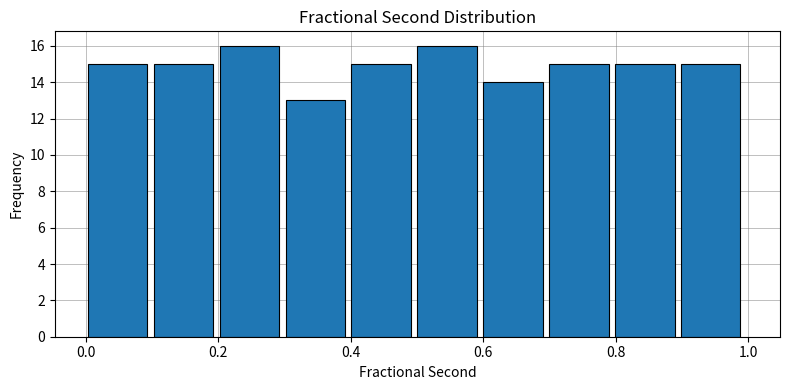

What is the height of the bar covering 0.7 to 0.8 on the x-axis? Neither the bar edges nor the heights are printed on the chart, so give them approximately, as read against the axes.

15